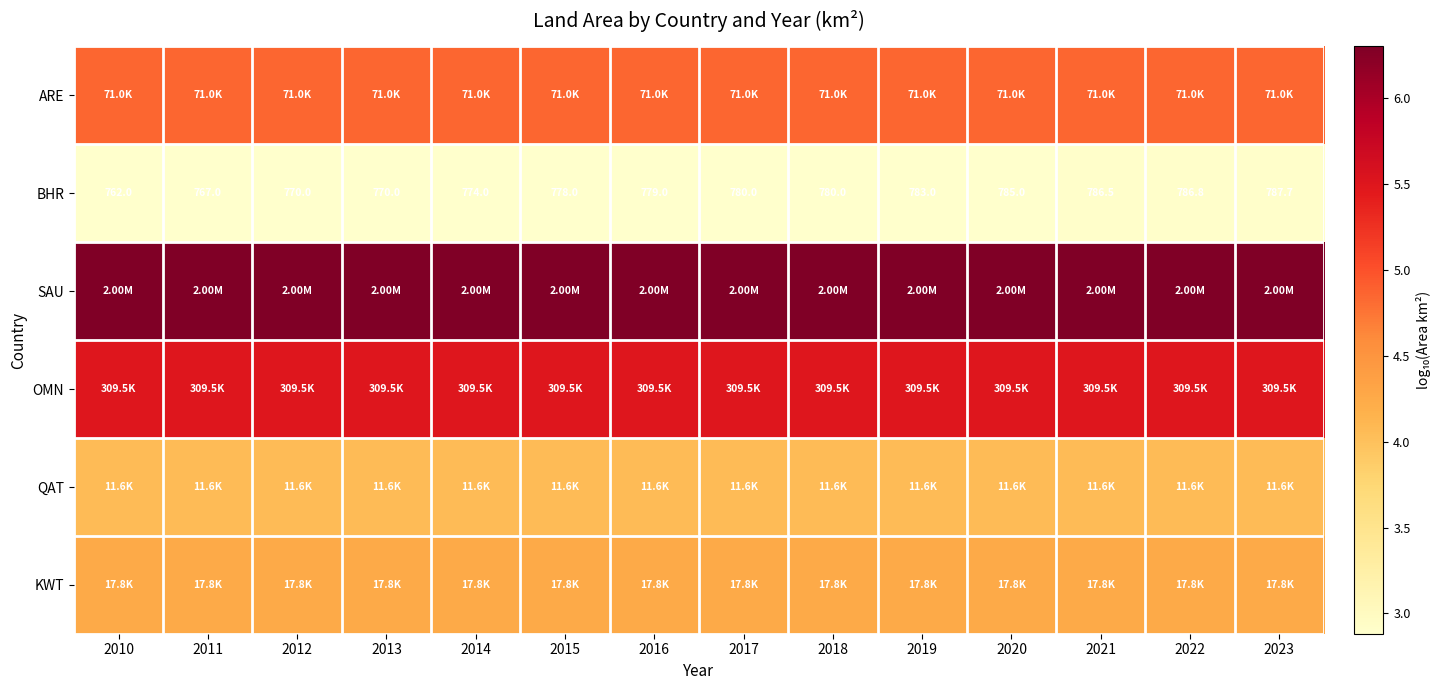

What is the sum of the SAU values at 2010 and 2015?

12.6